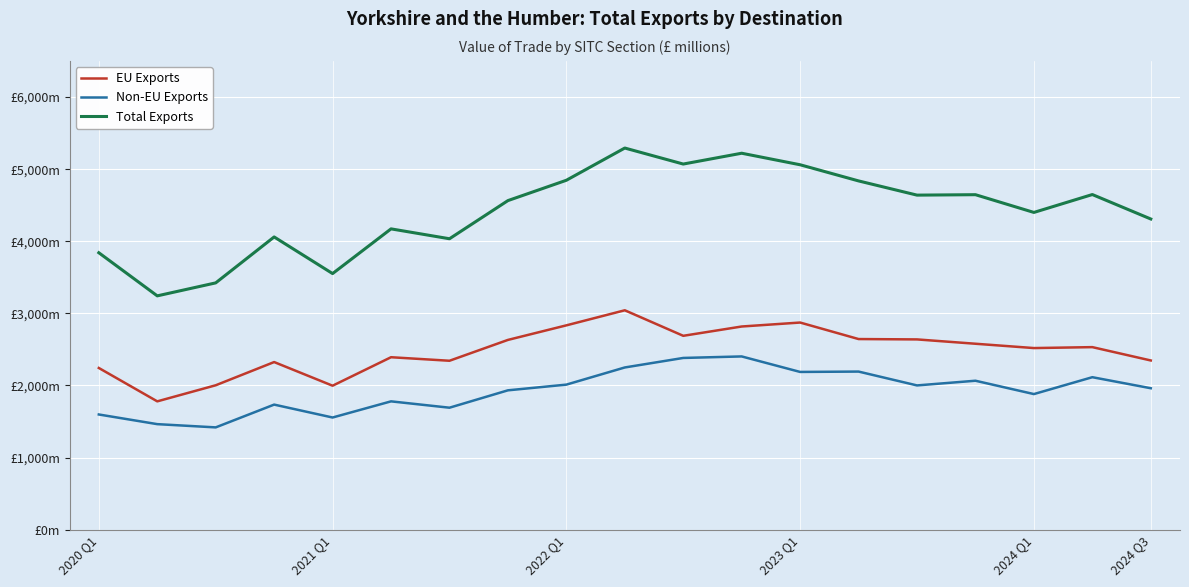

Does the chart have visible grid lines?

Yes